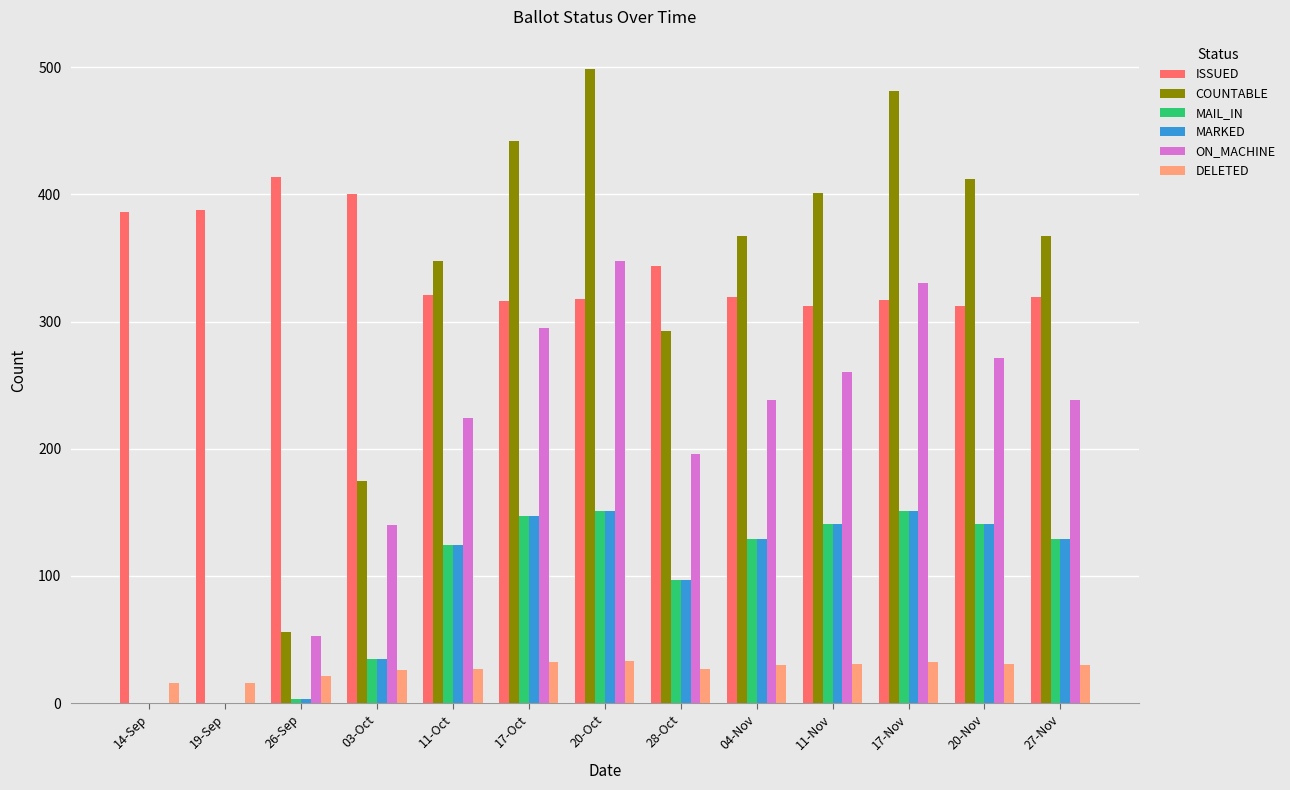

What is the sum of all COUNTABLE values?

3841